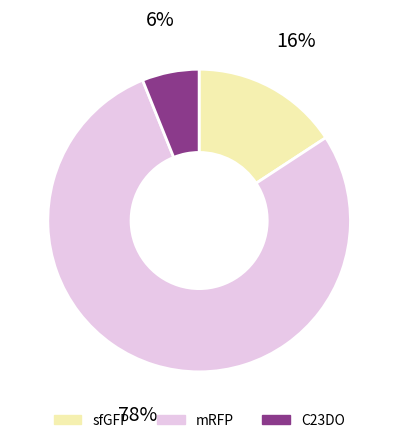

How many segments does this pie chart have?

3